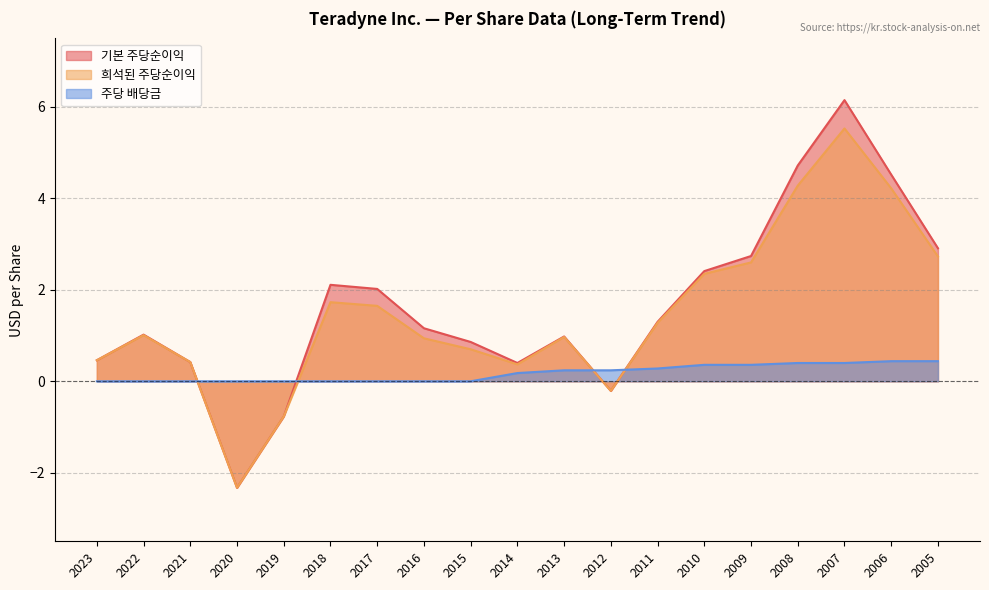

The 주당 배당금 series shows 0.4 at 2005. True or false?

True